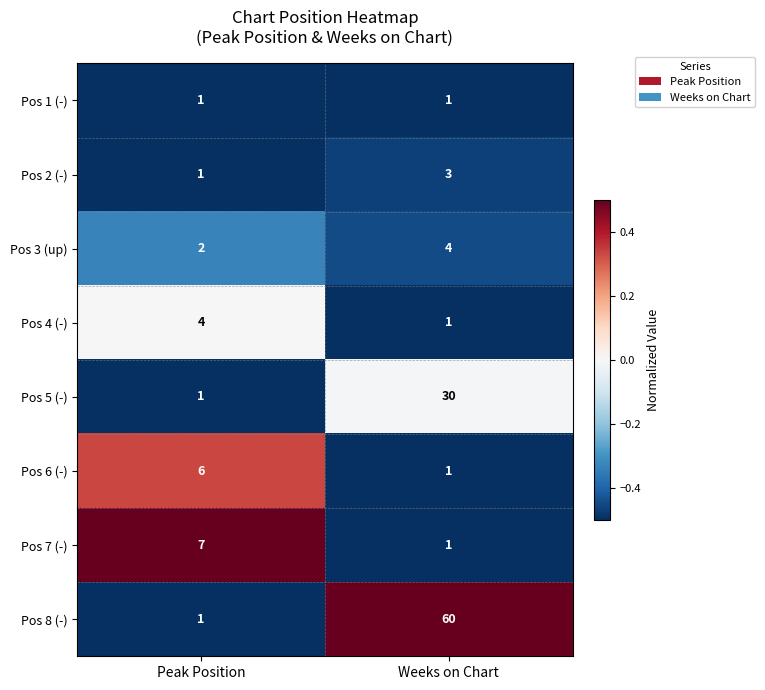

How many categories are shown in the chart?

2